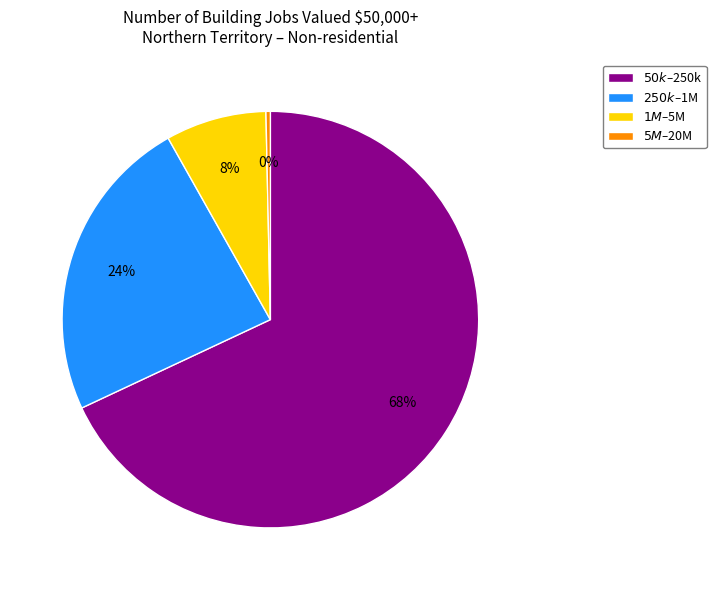

Which category has the biggest portion of the pie?

$50k–$250k